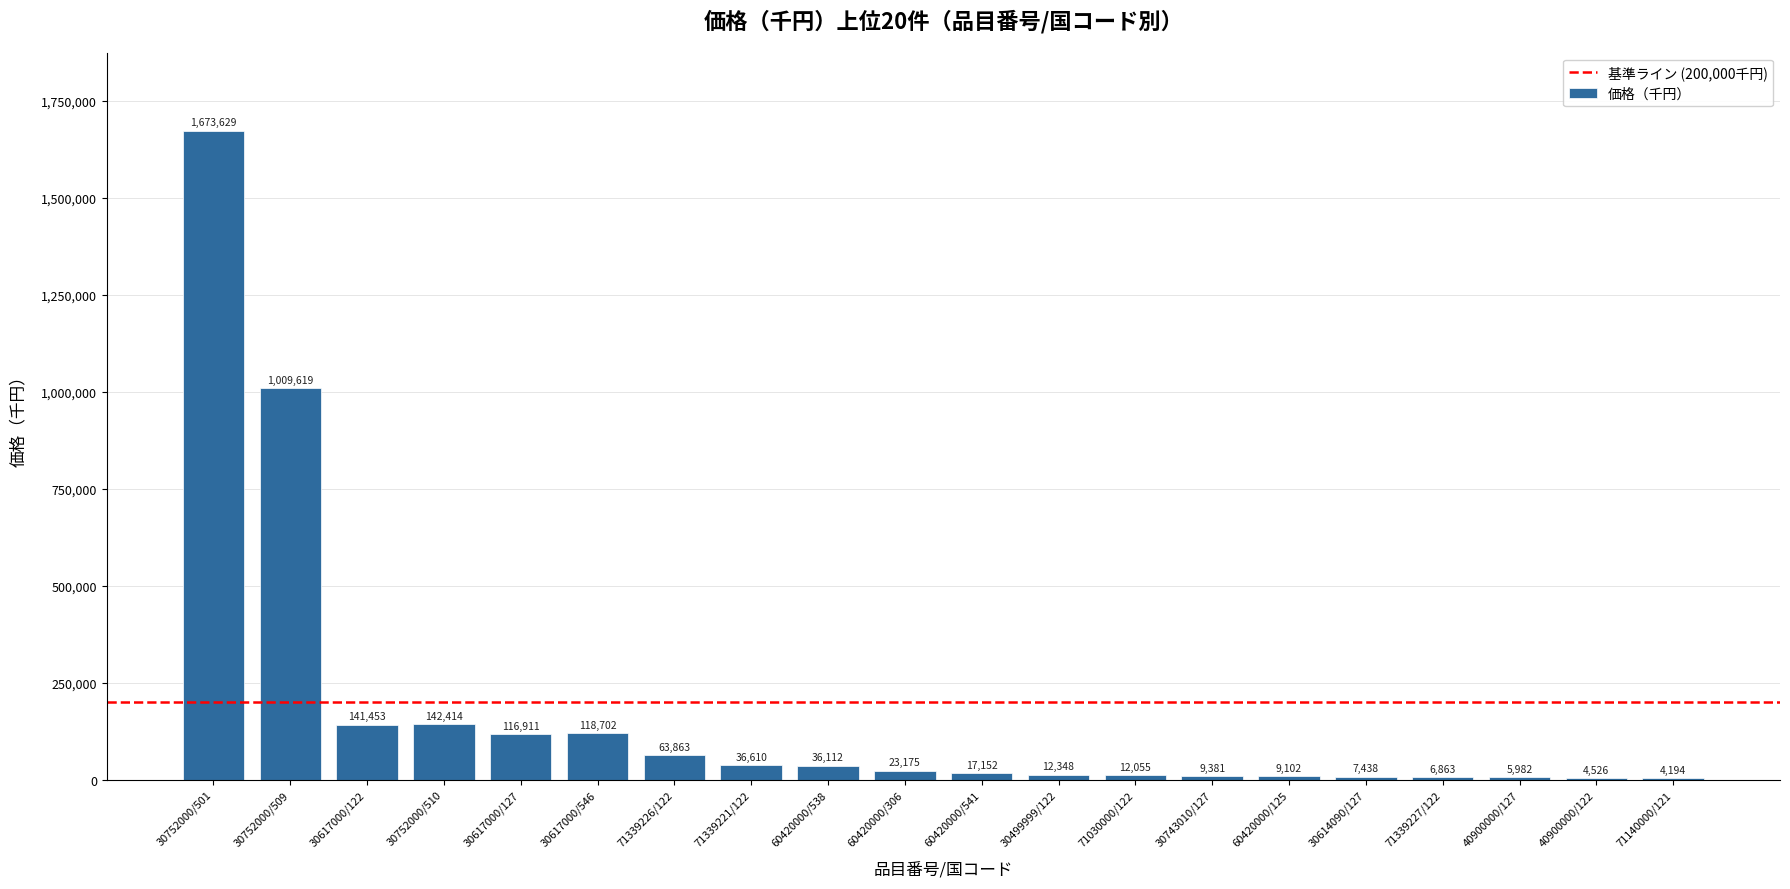

What is the greatest value displayed?

1673629